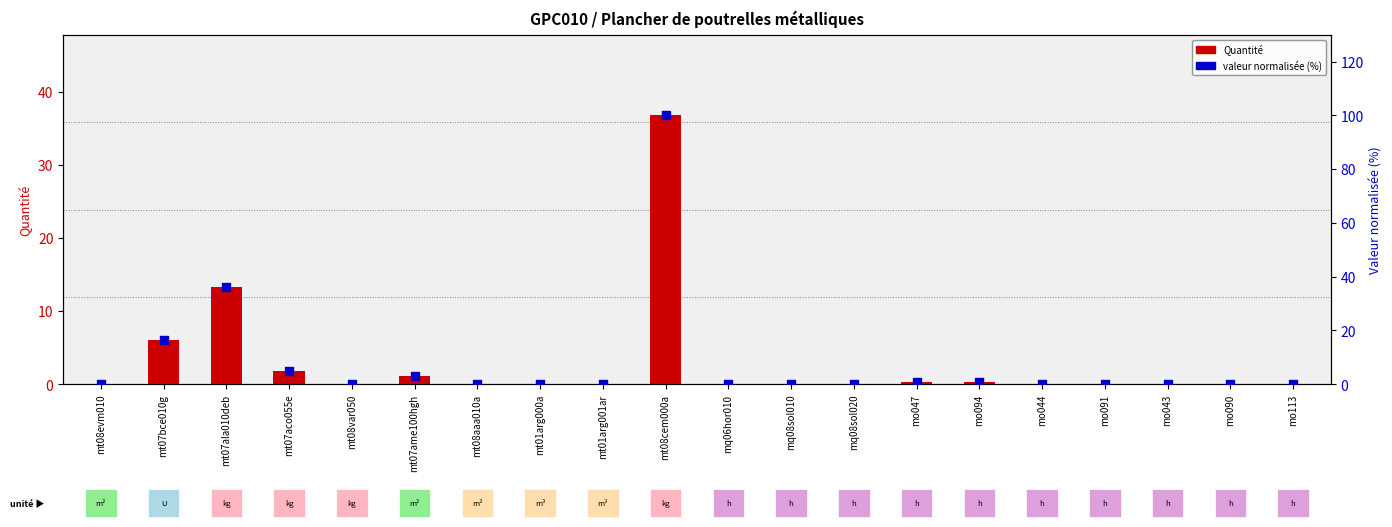

What is the total value across all series at mt07ala010deb?

49.7